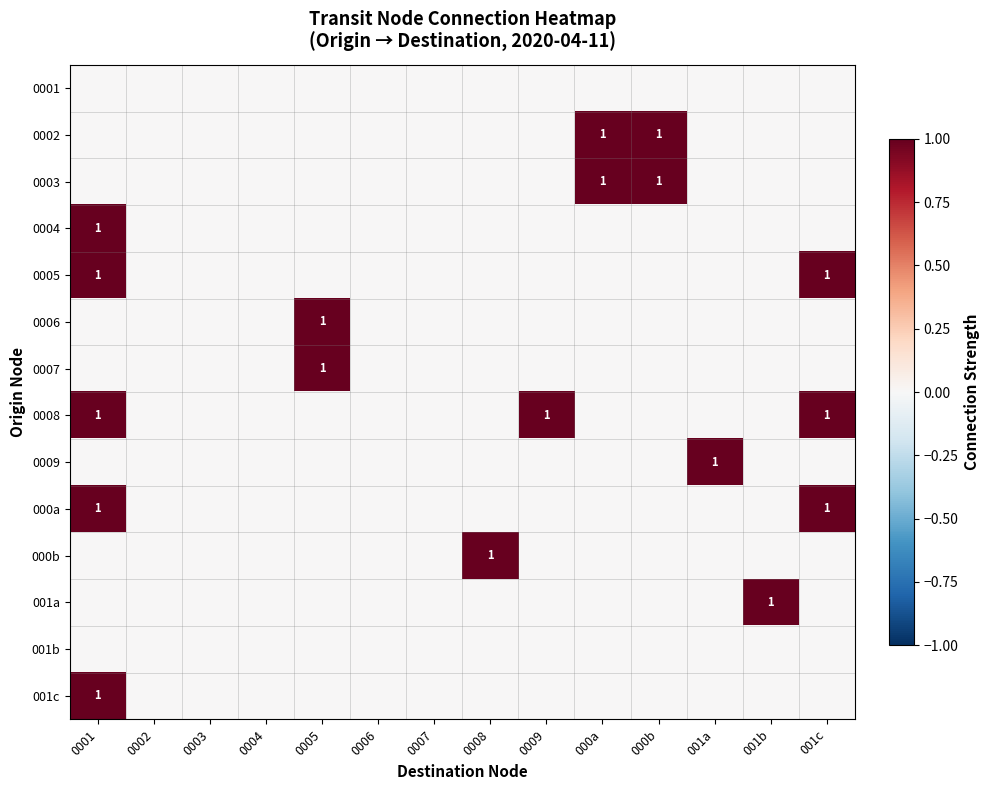

List the labels in order of 0005 value, largest first.

0001, 001c, 0002, 0003, 0004, 0005, 0006, 0007, 0008, 0009, 000a, 000b, 001a, 001b